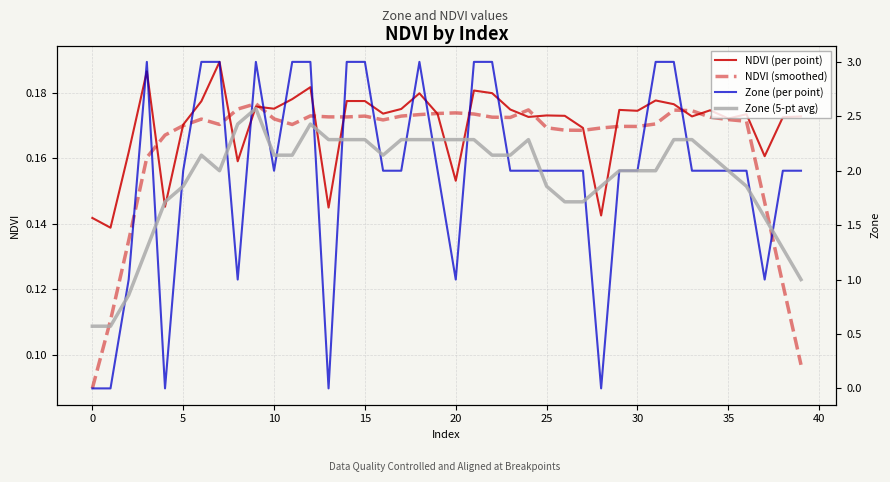

What is the label of the 40th point from the left?

39